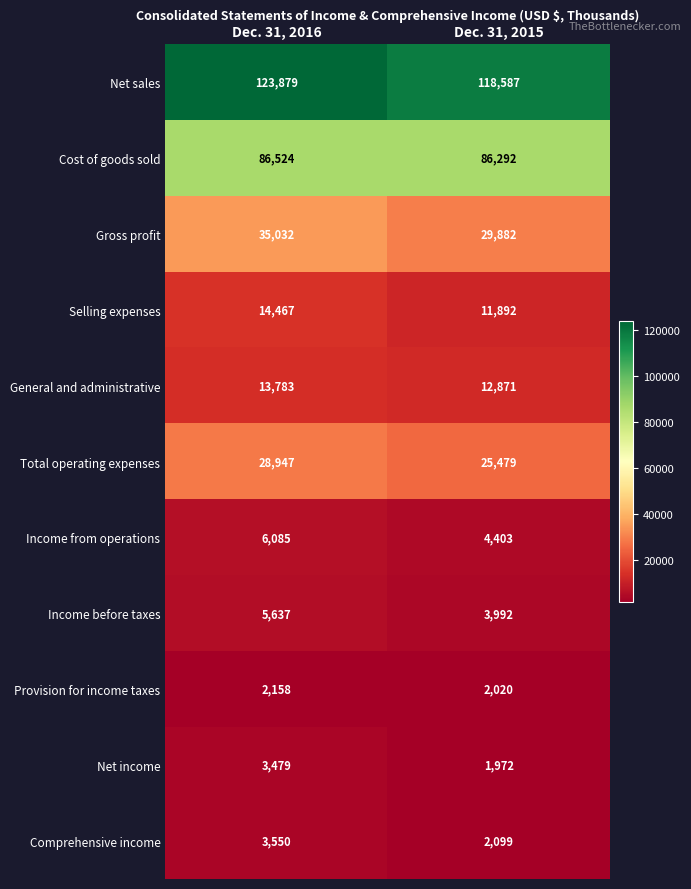

What value does the Income from operations series have at Dec. 31, 2016?

6085